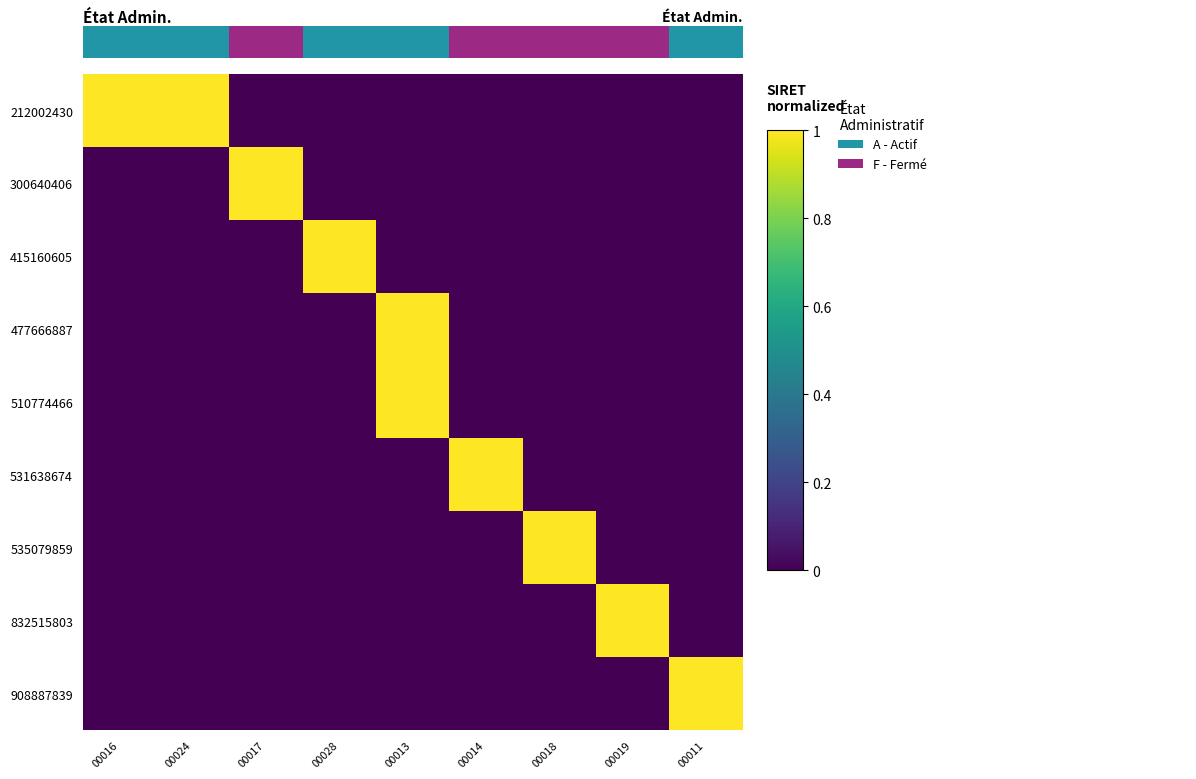

Which category has the highest value across all series?

00017